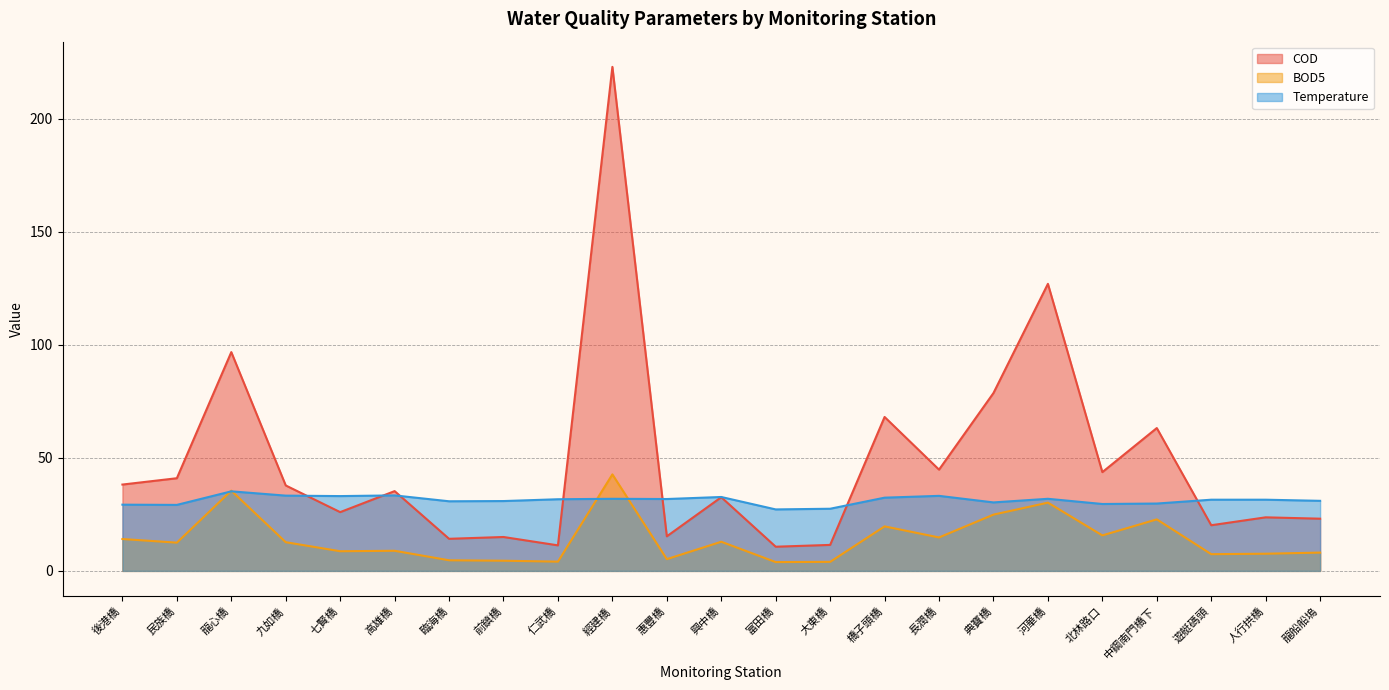

Is the value of Temperature at 高雄橋 greater than the value of COD at 七賢橋?

Yes